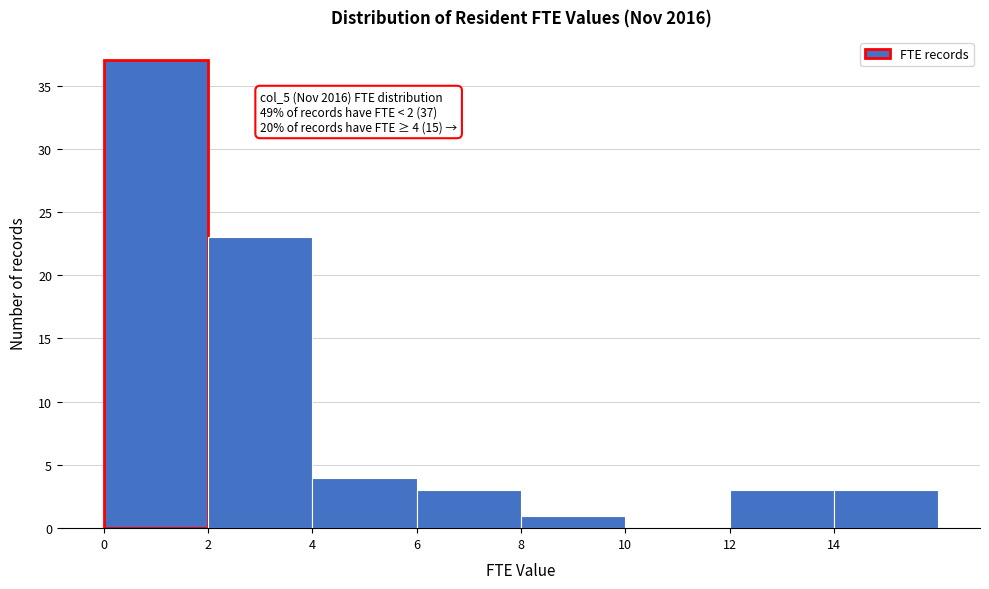

Over which range of the x-axis is the bar tallest?

0 to 2